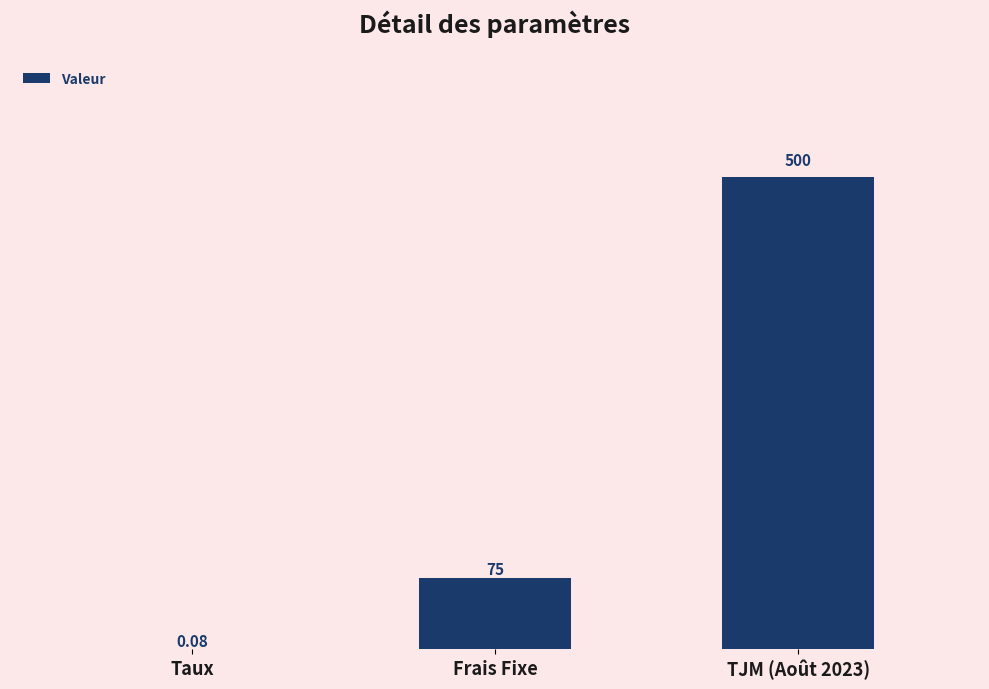

What is the change in value from Taux to TJM (Août 2023)?

+499.9